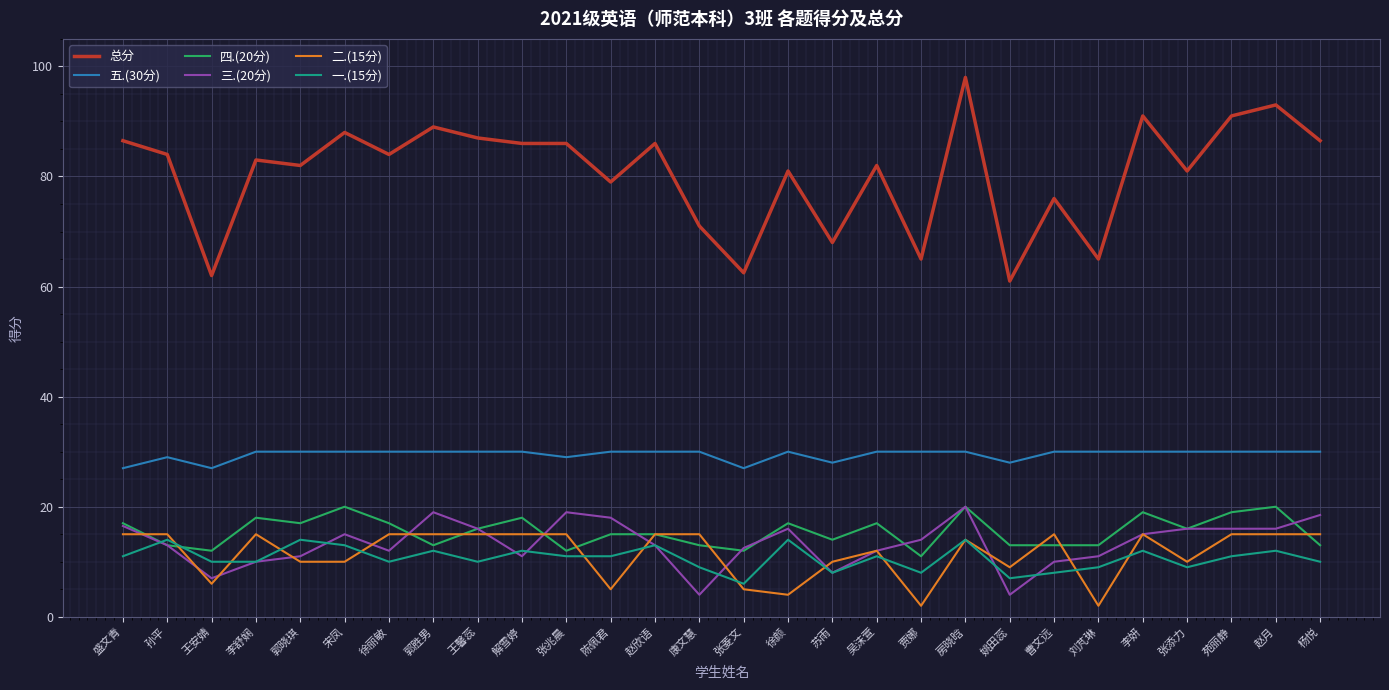

What is the lowest value of the 总分 series?

61.0